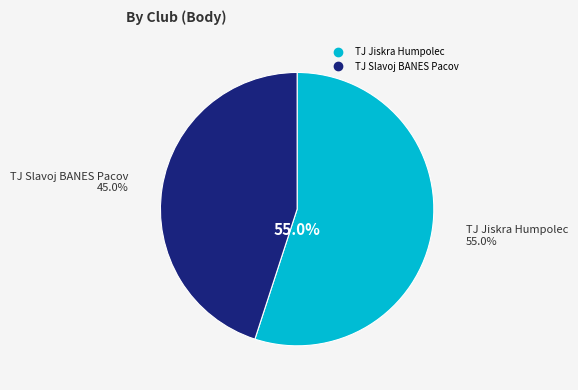

Which category has the smallest portion of the pie?

TJ Slavoj BANES Pacov